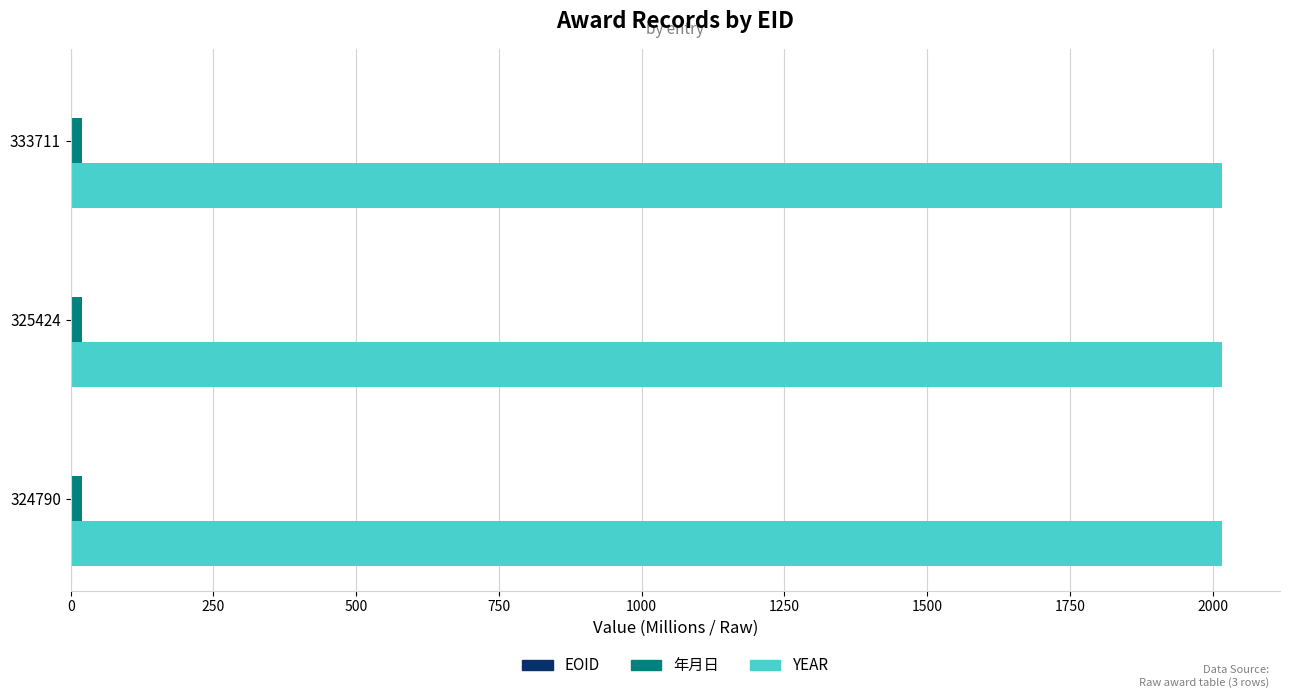

The value of YEAR at 325424 is 610.3. True or false?

False